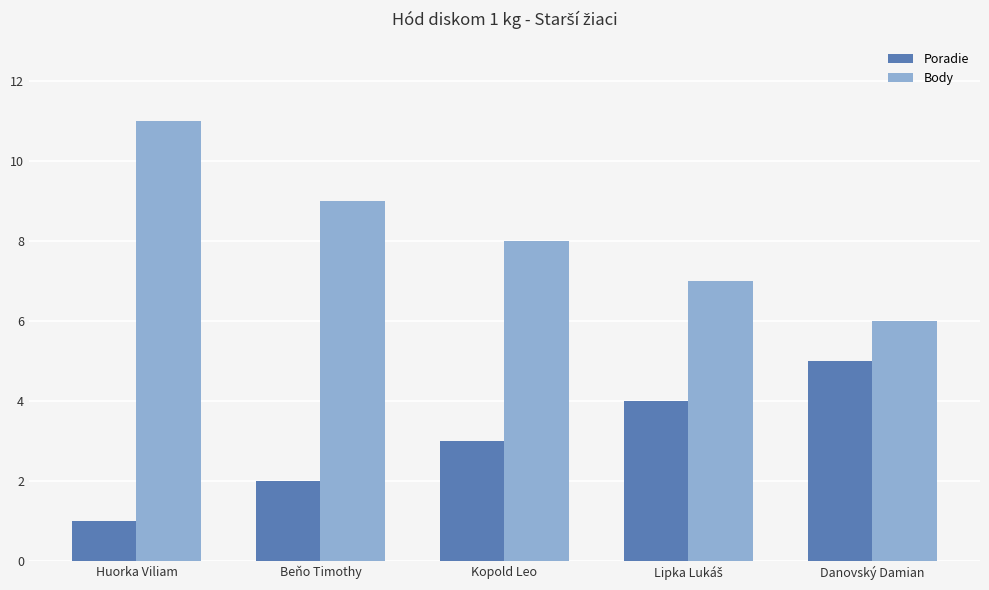

Reading right to left, list all the values displayed in this chart.

Poradie: 5	4	3	2	1
Body: 6	7	8	9	11